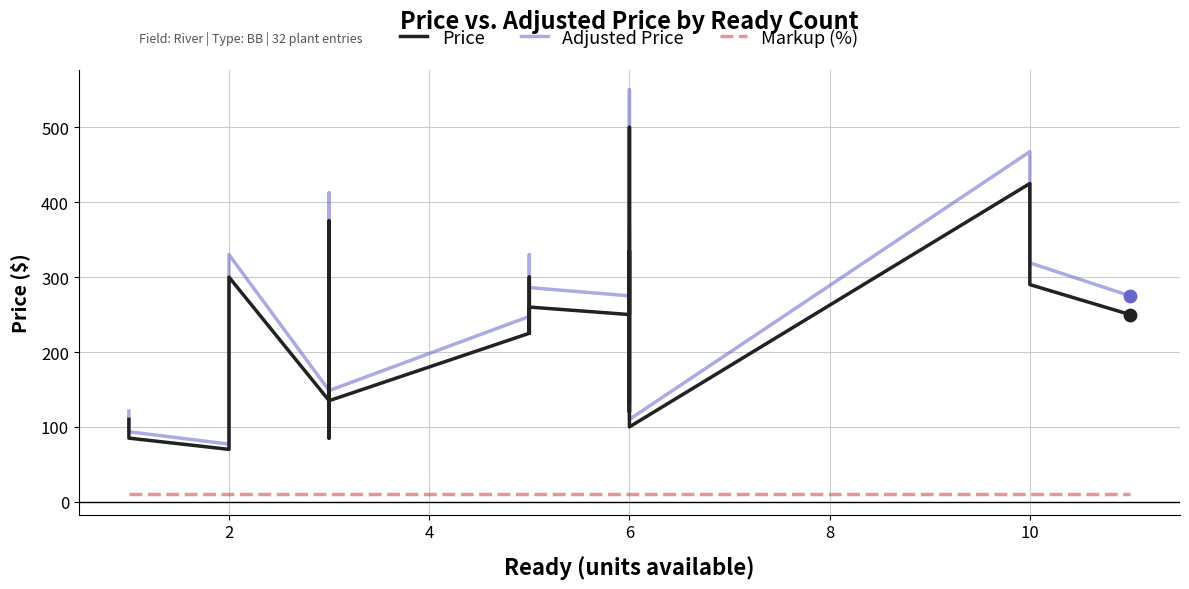

Which series reaches the minimum Y coordinate?

Markup (%)